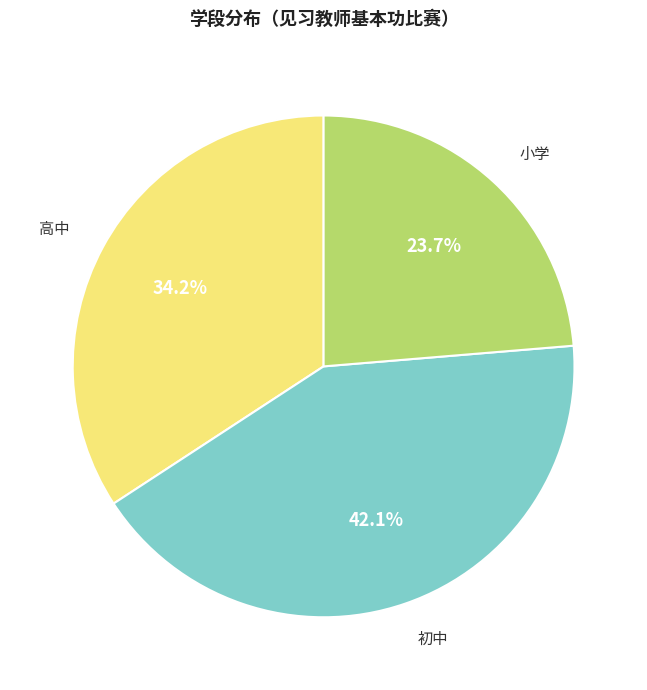

Does any single category account for the majority?

No